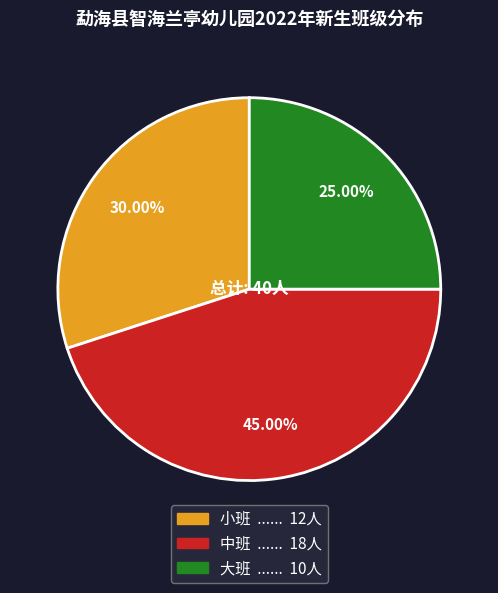

Which slice is the smallest?

大班